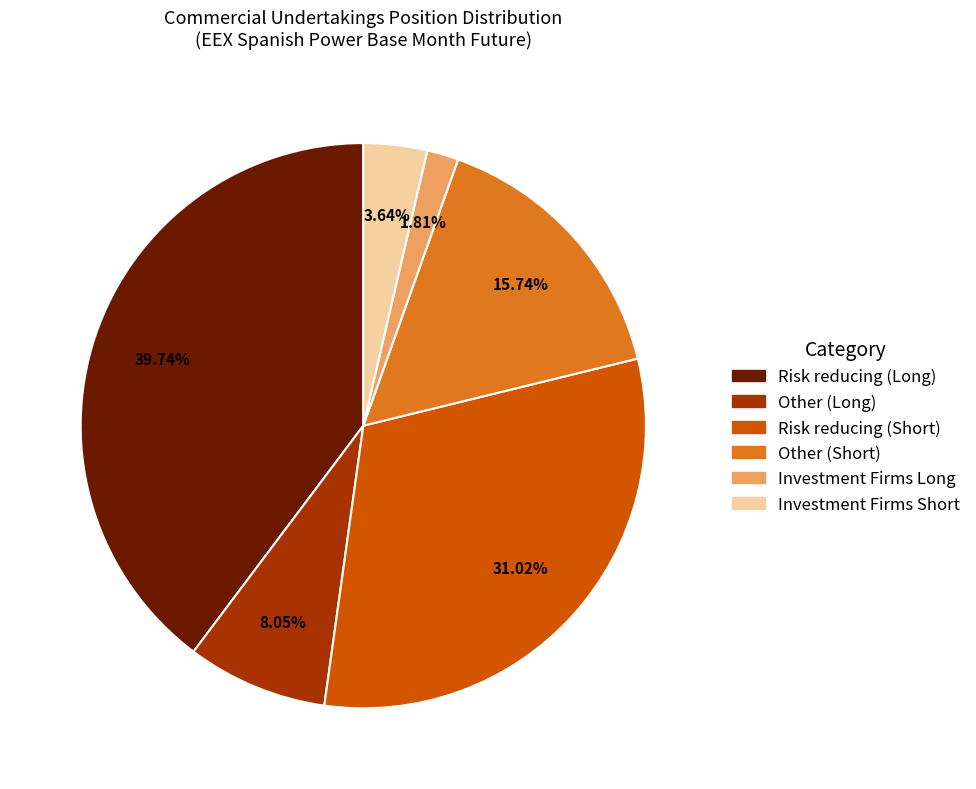

What percentage do Other (Long) and Risk reducing (Short) together represent?

39.1%